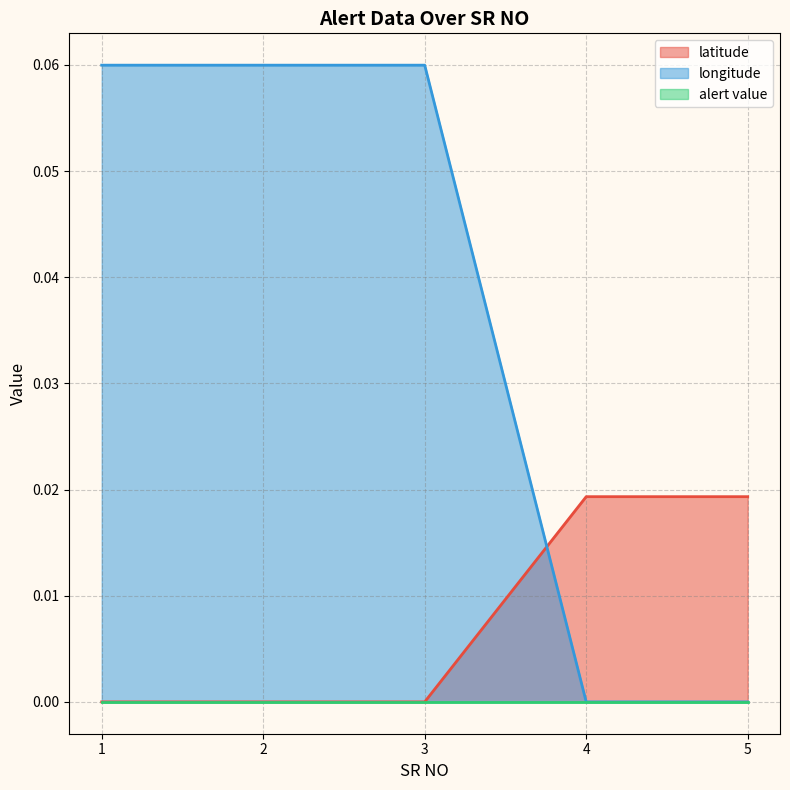

Which series changed the most between 3 and 5?

longitude